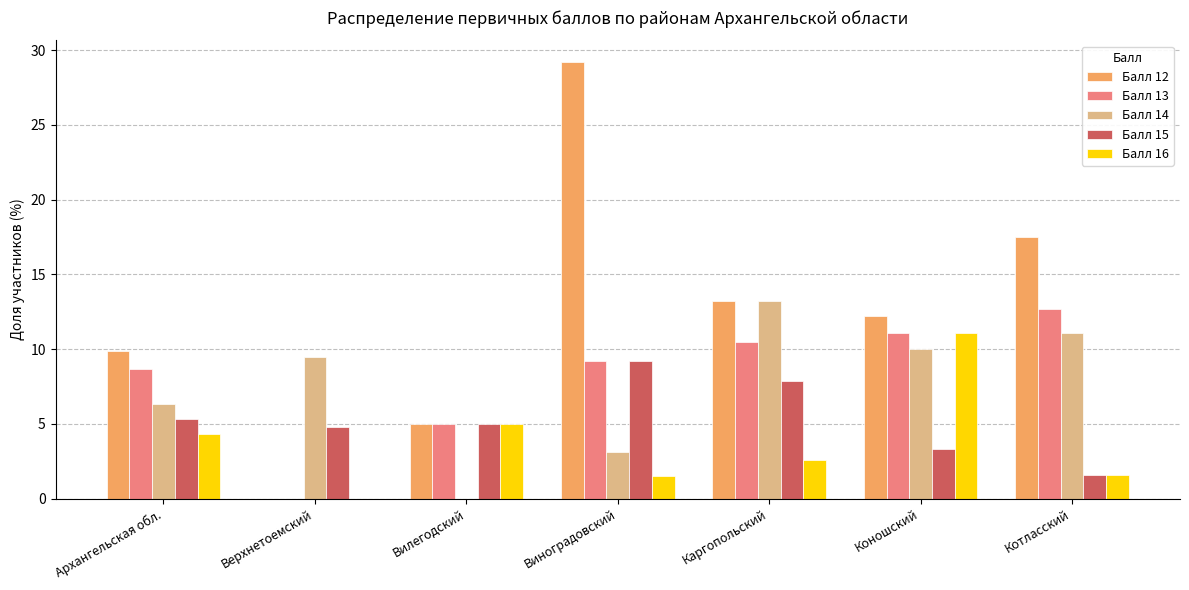

How many categories are shown in the chart?

7